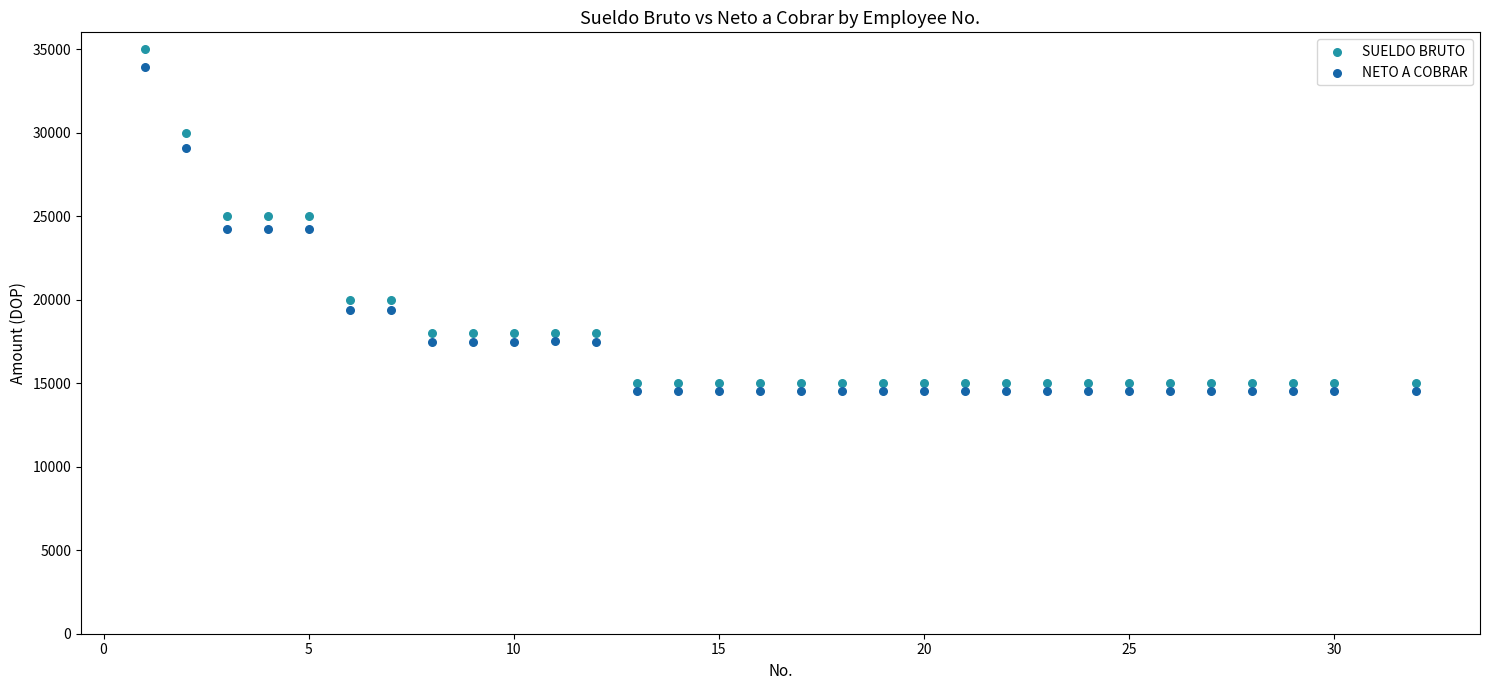

Which series has the largest Y range (max minus min)?

SUELDO BRUTO